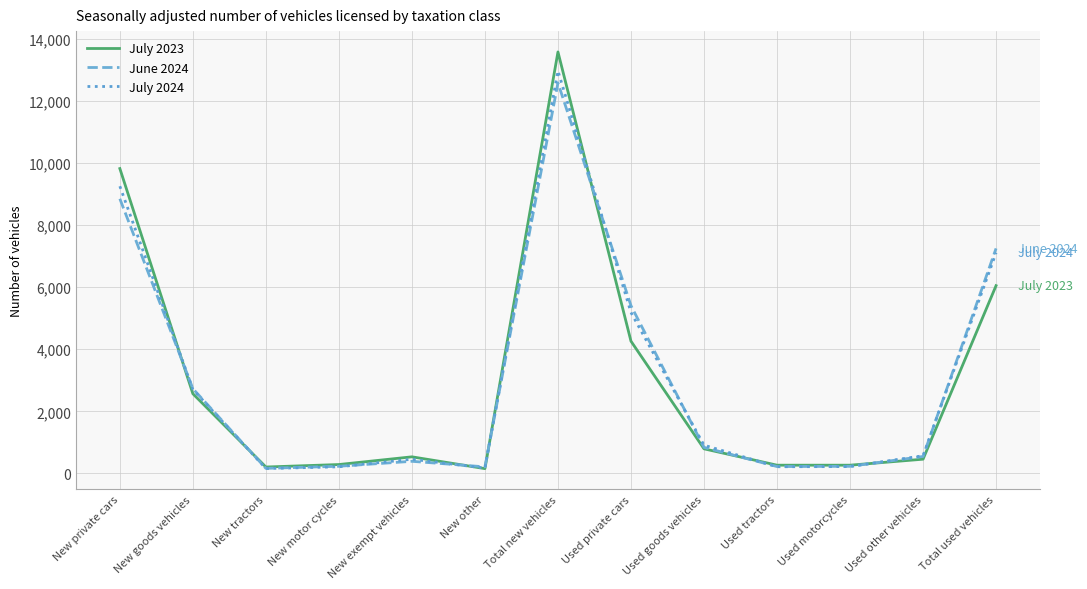

At which category is the sum across all series the highest?

Total new vehicles